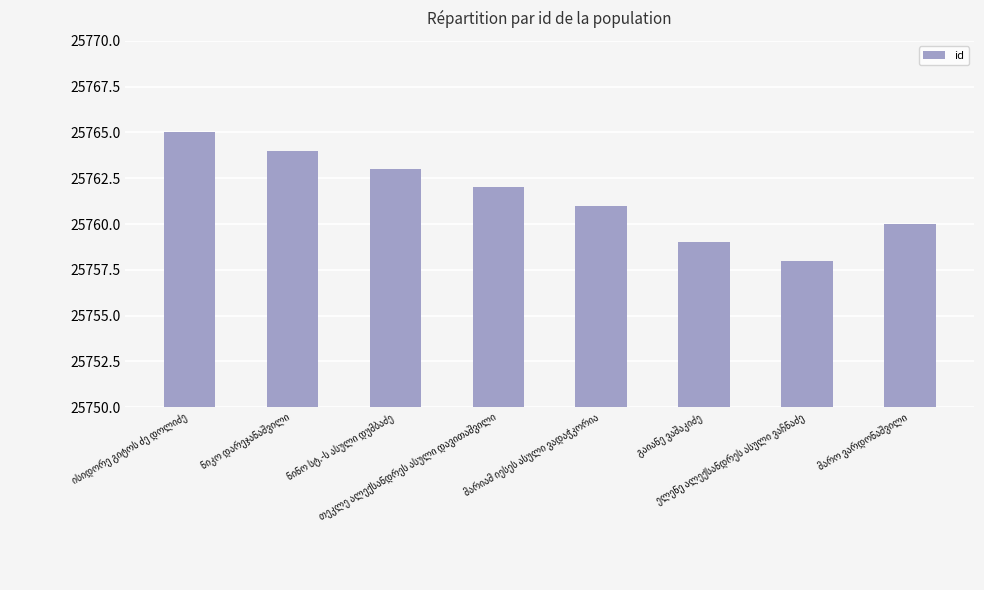

What is the value of the 8th bar from the left?

25760